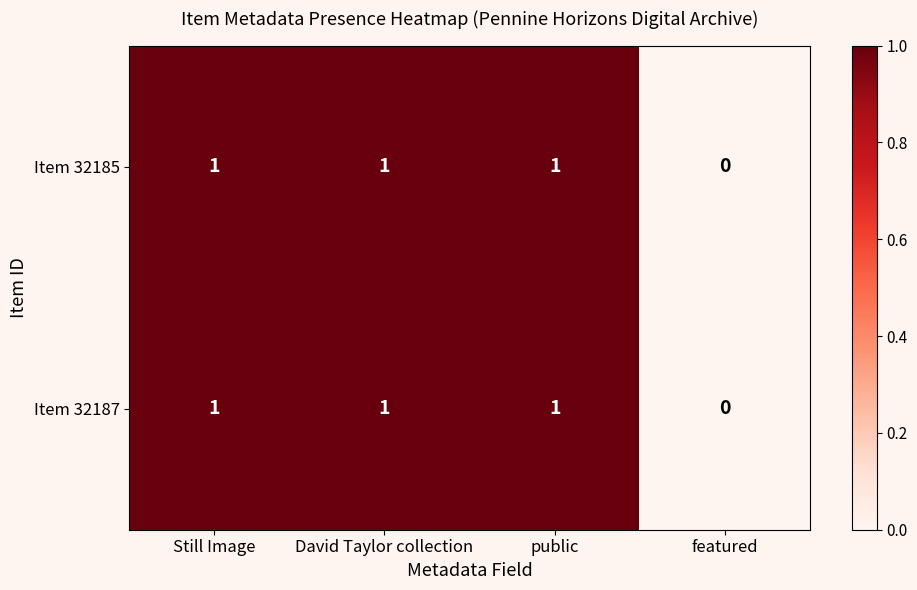

What is the sum of all Item 32187 values?

3